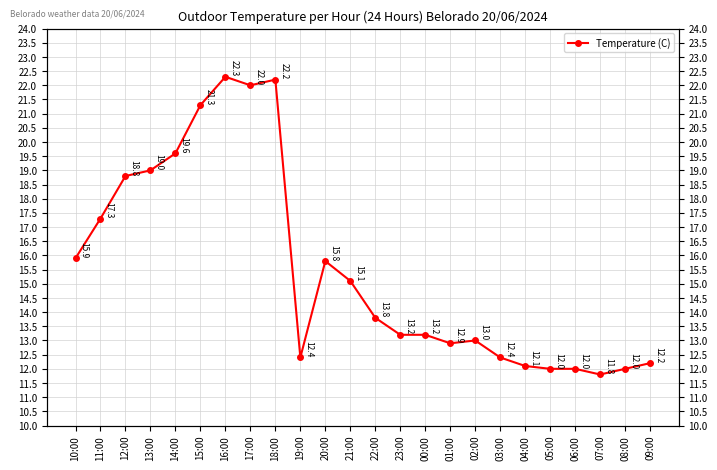

What is the label of the 6th point from the right?

04:00